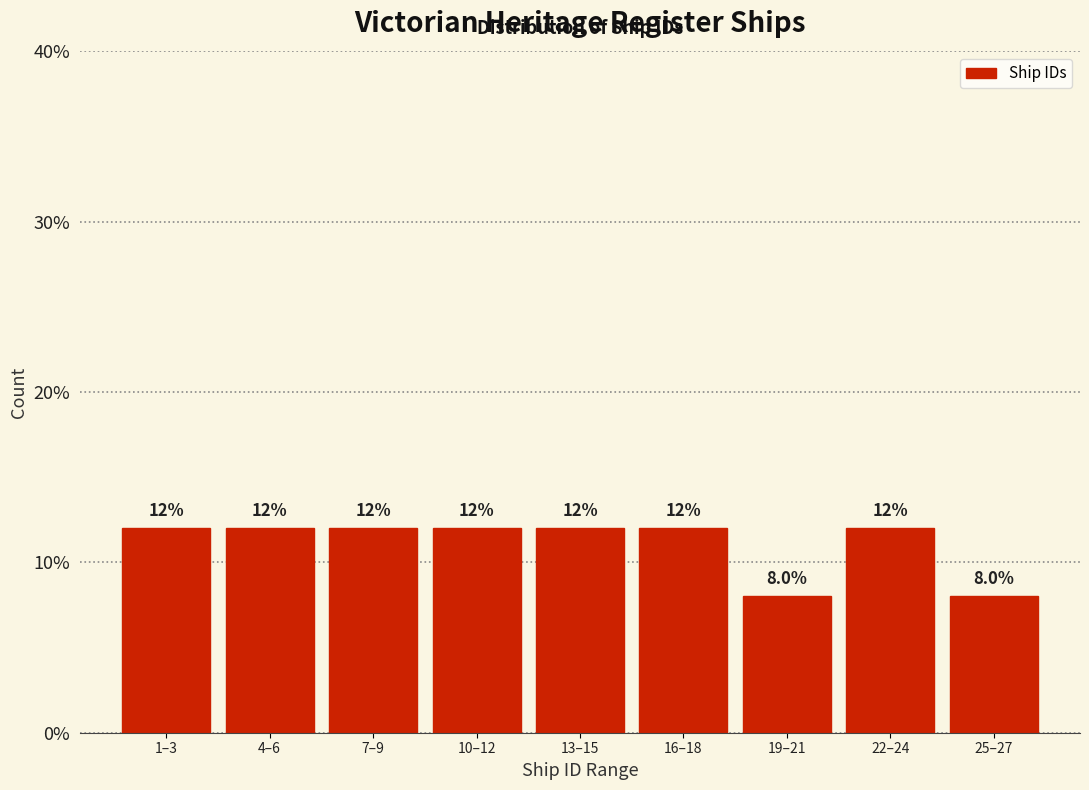

Reading right to left, transcribe all the data shown in this chart.

25–27=8	22–24=12	19–21=8	16–18=12	13–15=12	10–12=12	7–9=12	4–6=12	1–3=12